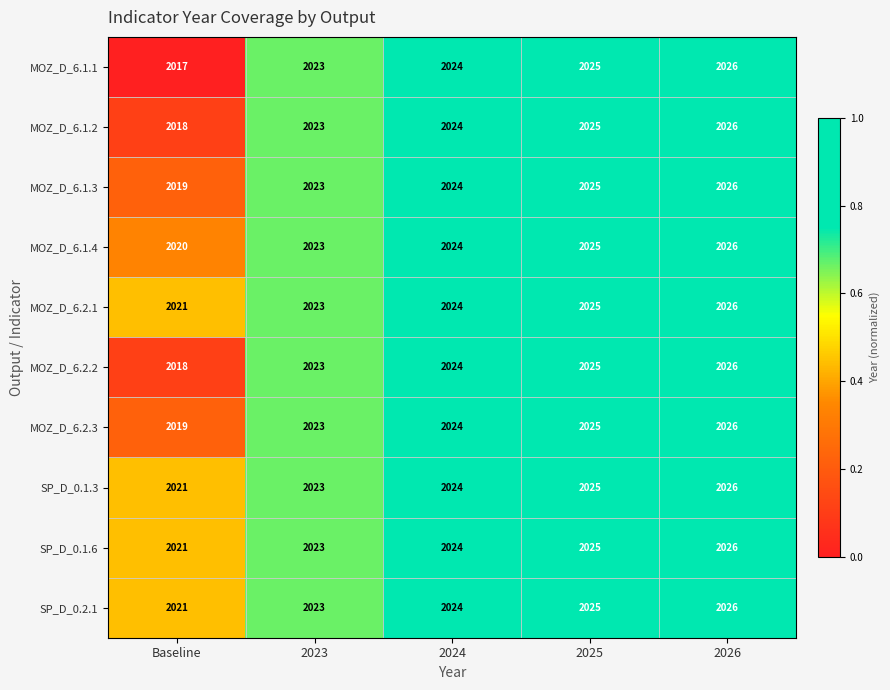

At which category does the chart reach its peak across all series?

2026